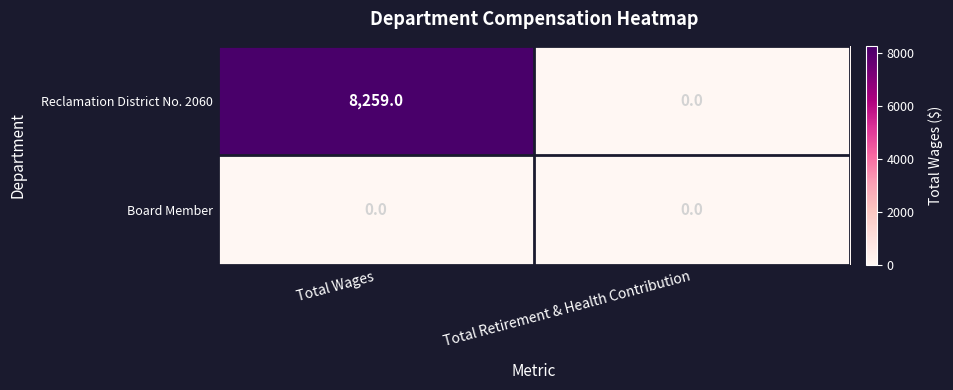

At which category is the sum across all series the highest?

Total Wages